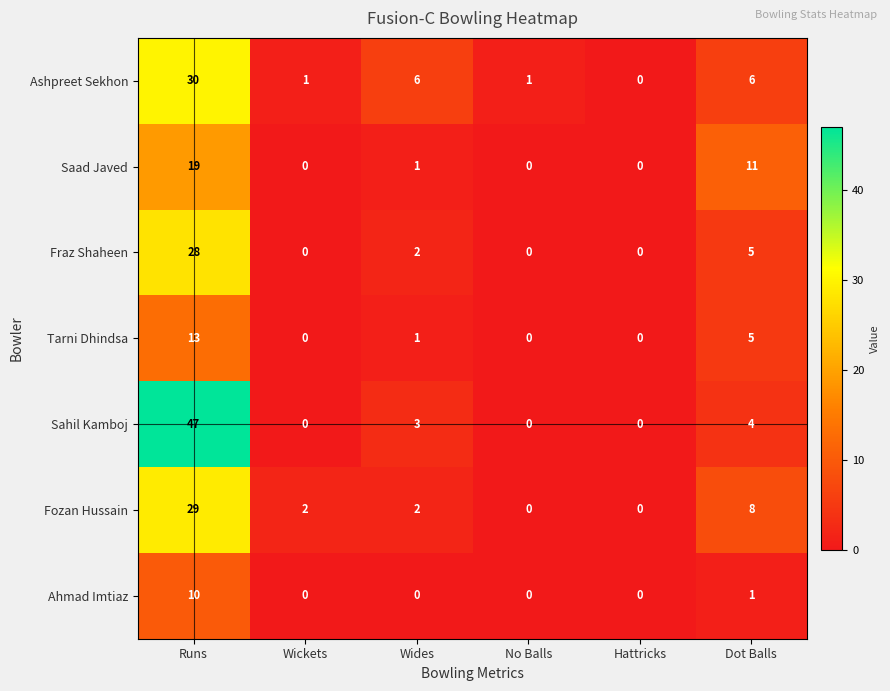

At which label is Fozan Hussain closest to 14?

Dot Balls